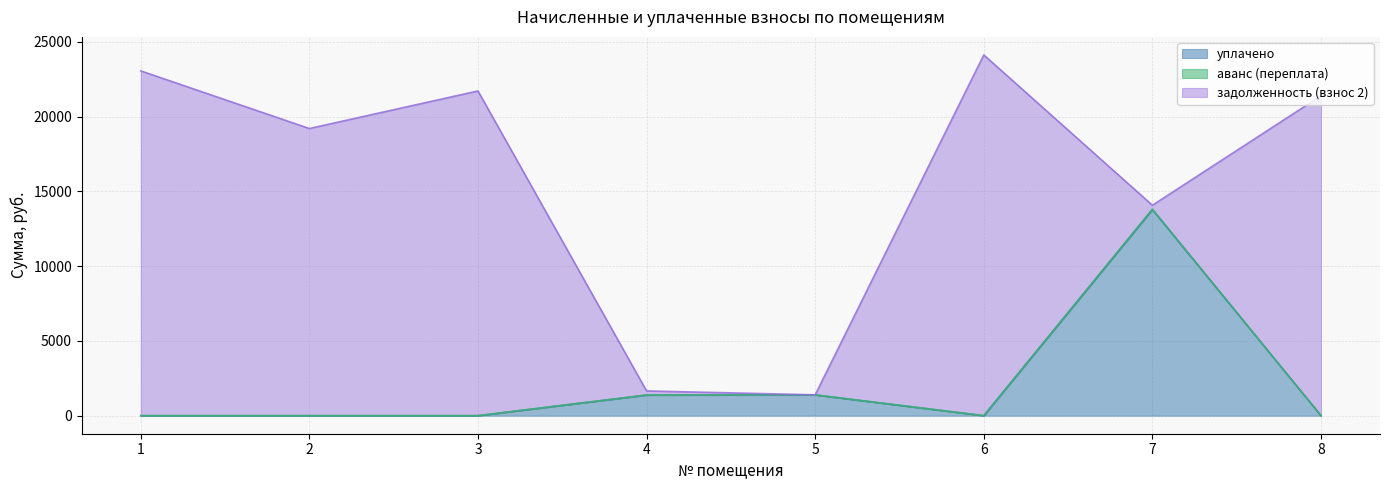

The value of уплачено at 2 is 0.0. True or false?

True